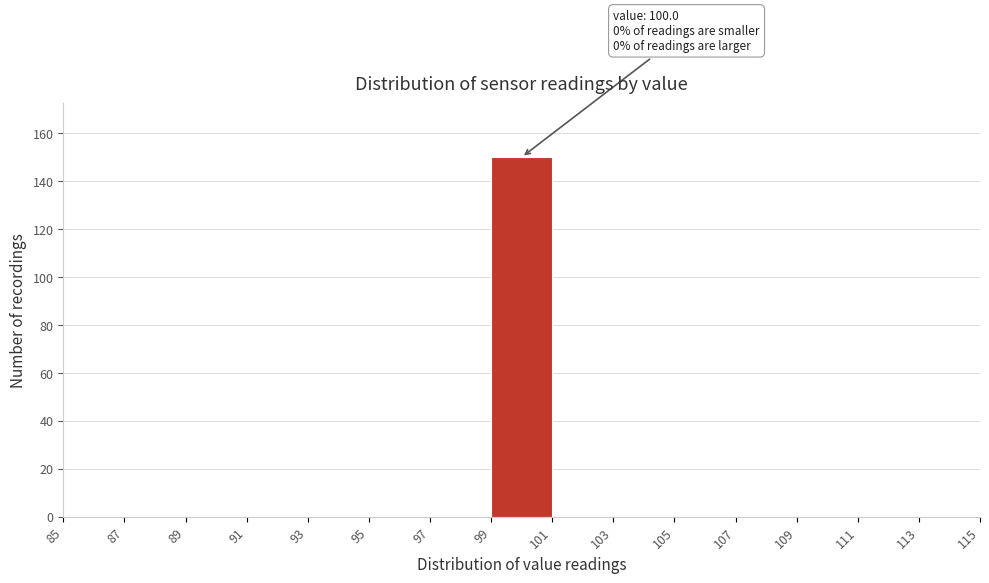

Over which range of the x-axis is the bar tallest?

99 to 101